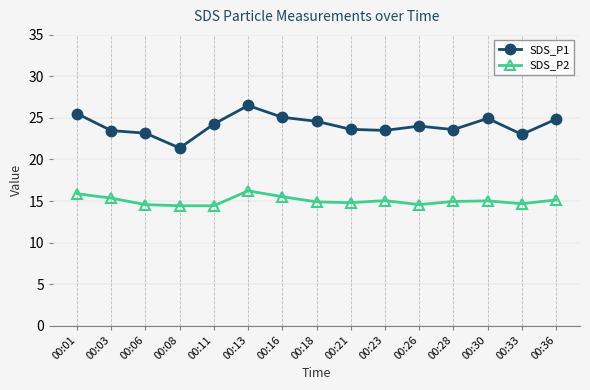

Which category has the highest value across all series?

00:13